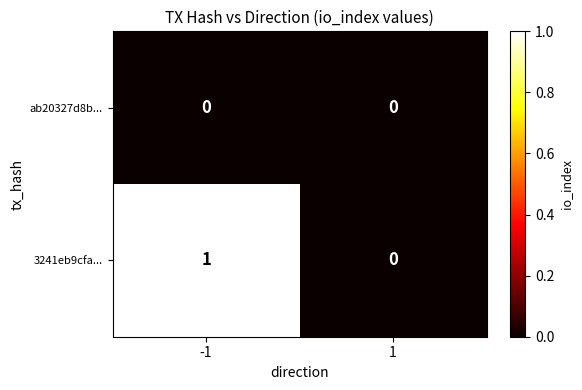

Rank the series by their average value, from highest to lowest.

3241eb9cfa..., ab20327d8b...